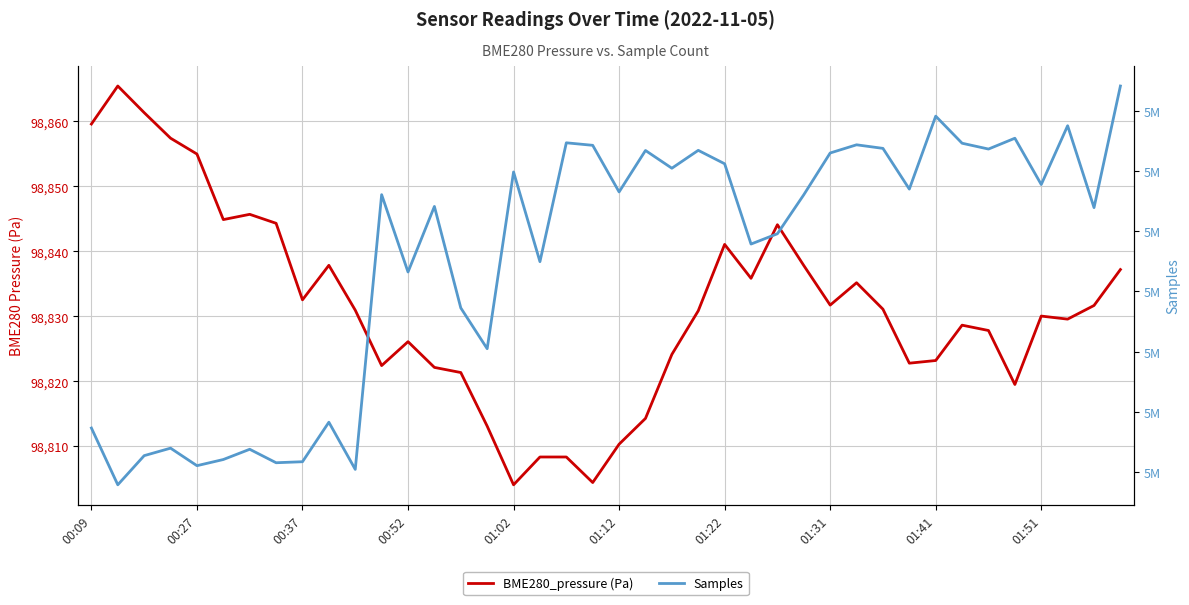

The Samples series shows 5046046.0 at 27. True or false?

True